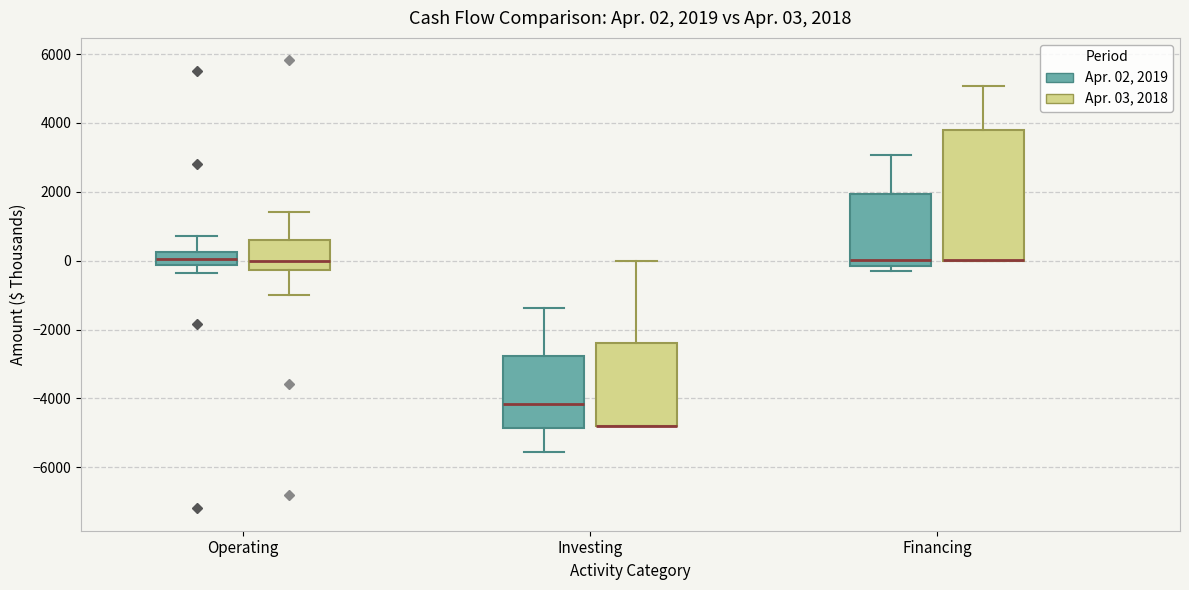

Comparing the boxes themselves (not the whiskers), which one is the tallest?

Financing (Apr. 03, 2018)